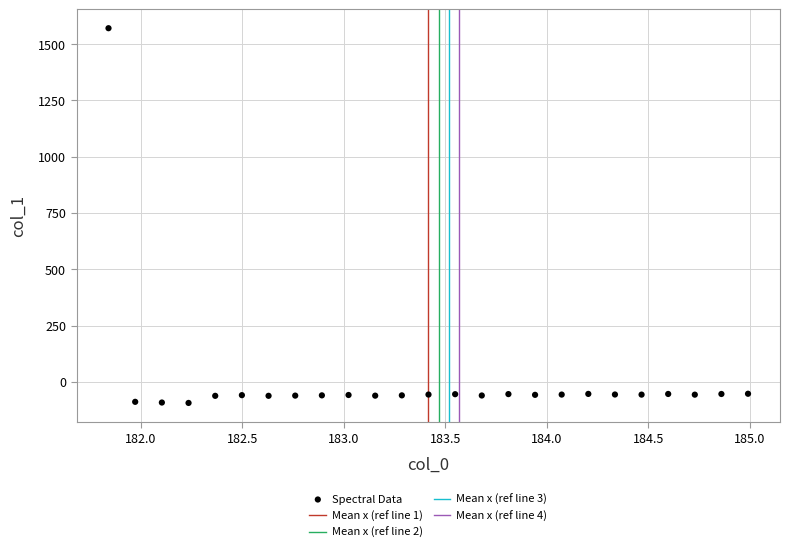

What is the range of Y values (max minus min)?

1663.9